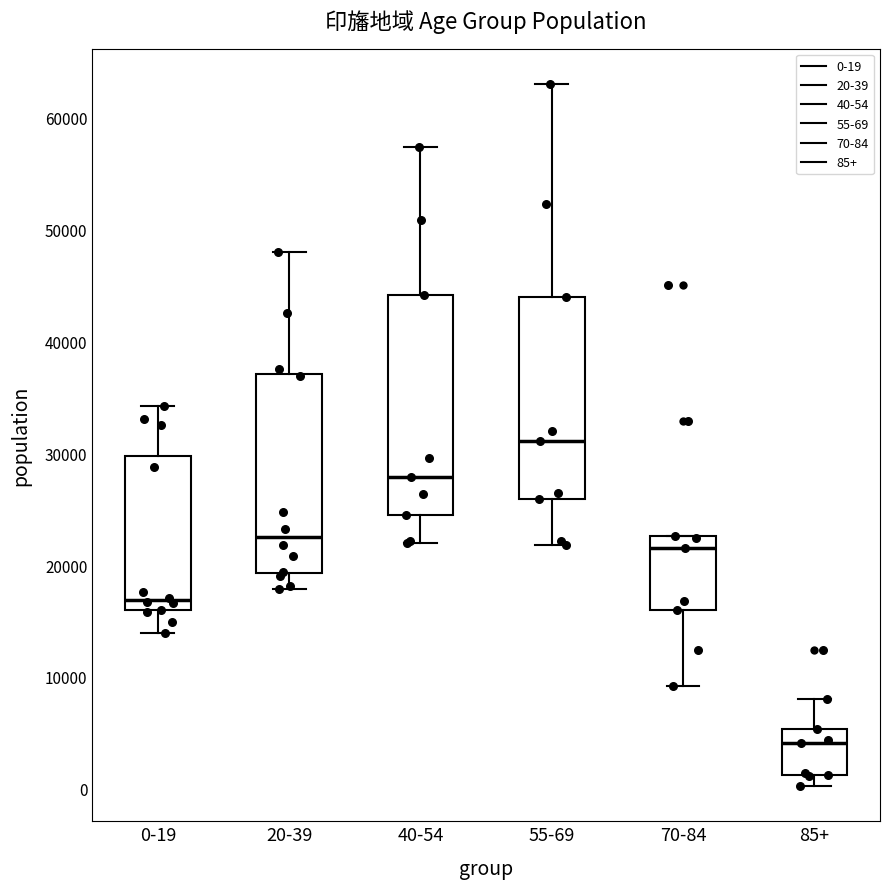

Where does the lower whisker of the box for 70-84 end on the y-axis? The values are not printed on the chart, so give them approximately, as read against the axis.

9000